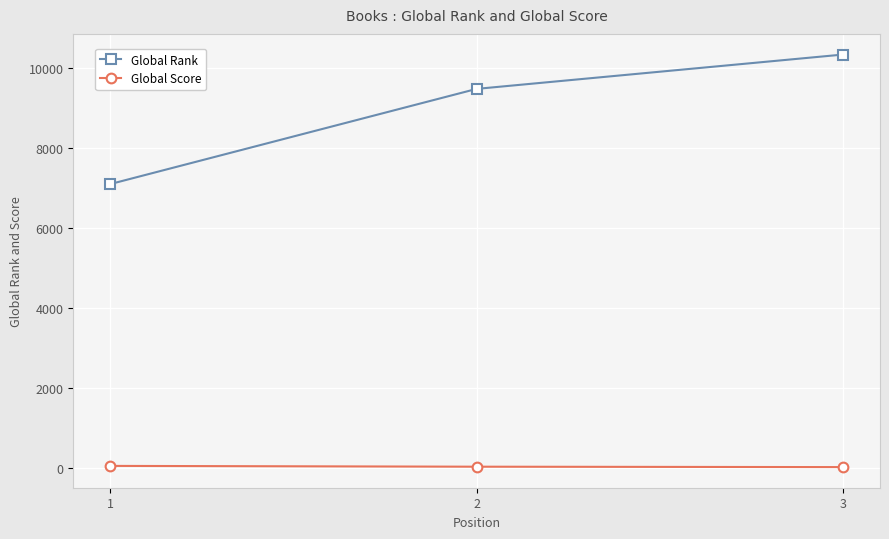

What is the difference between the maximum and minimum values in the Global Rank series?

3244